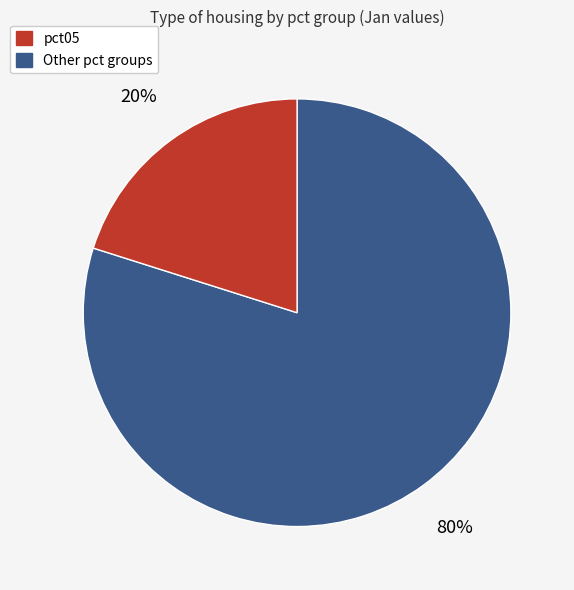

To the nearest percent, what is the difference between the largest and smallest slice percentages?

60%